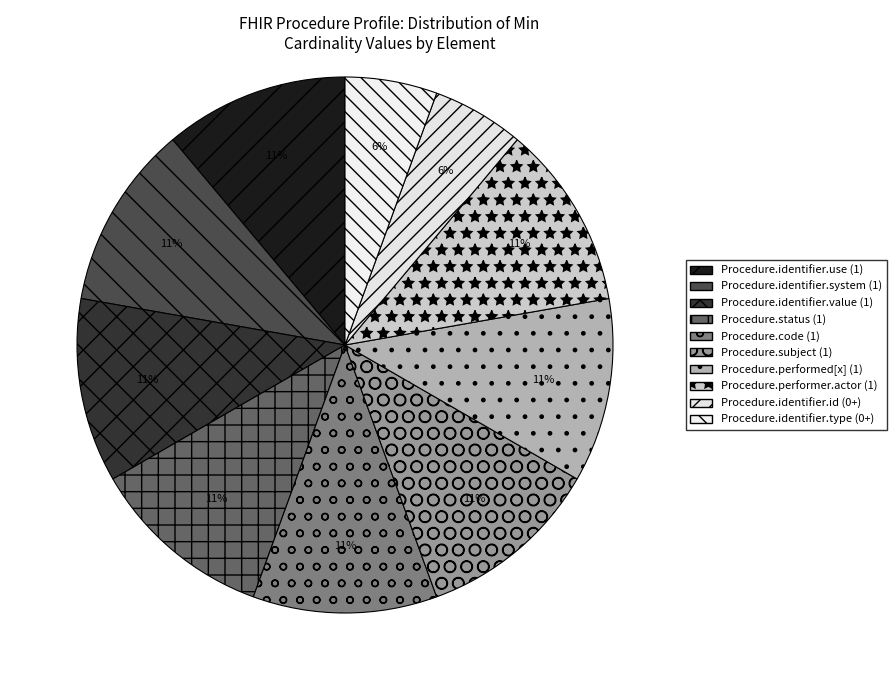

Count the number of slices in the pie.

10